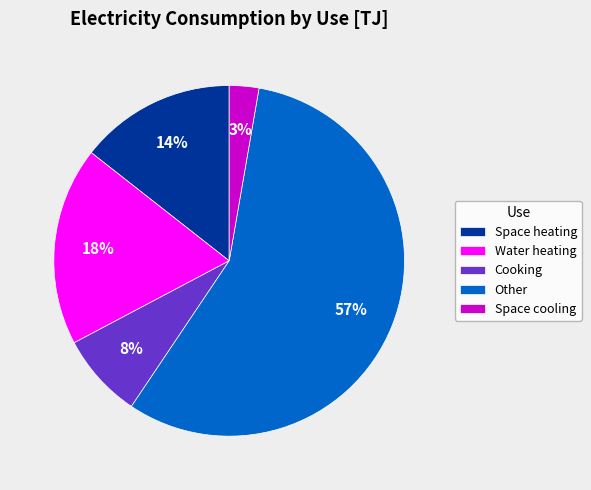

Does any single category account for the majority?

Yes